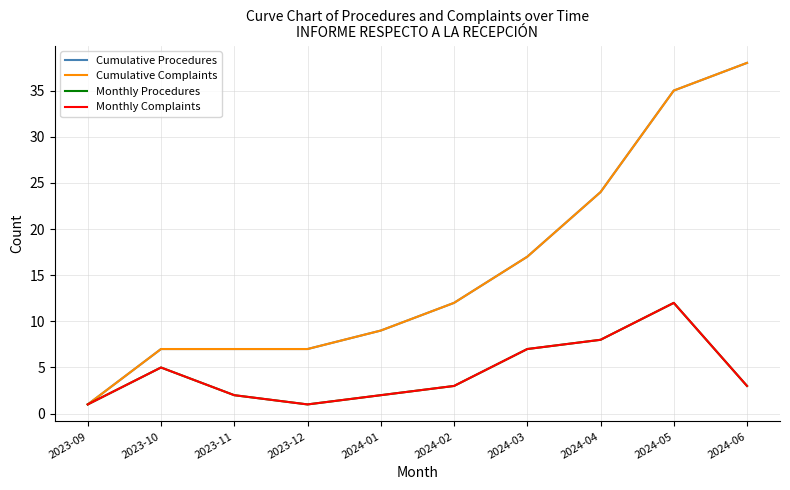

What position from the left is 2024-06?

10